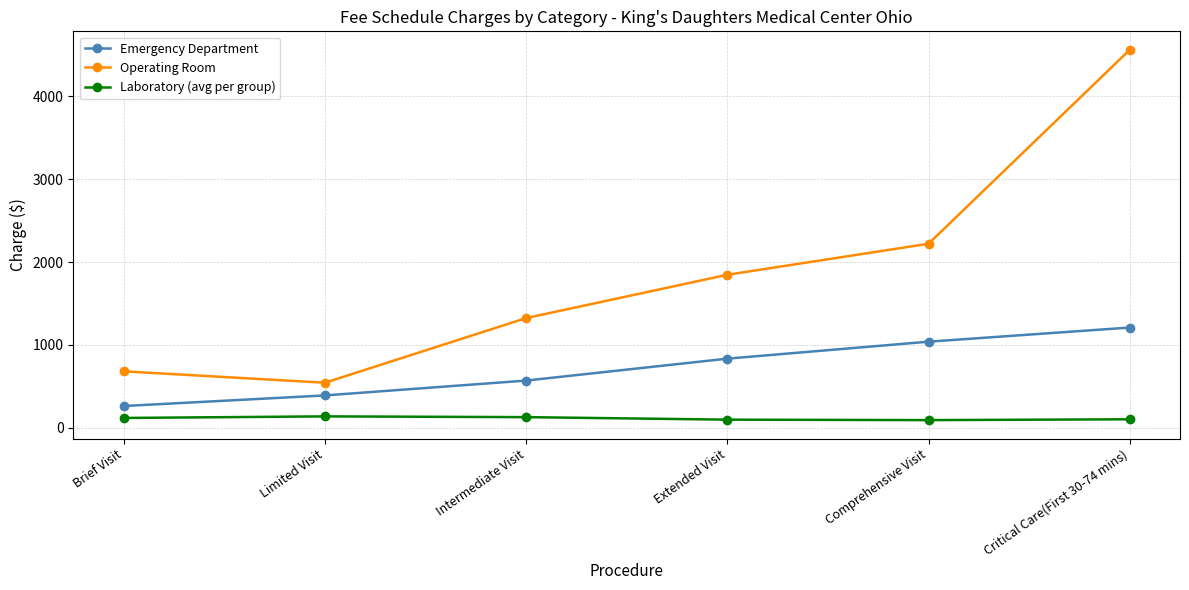

What is the average value of the Laboratory (avg per group) series?

114.9